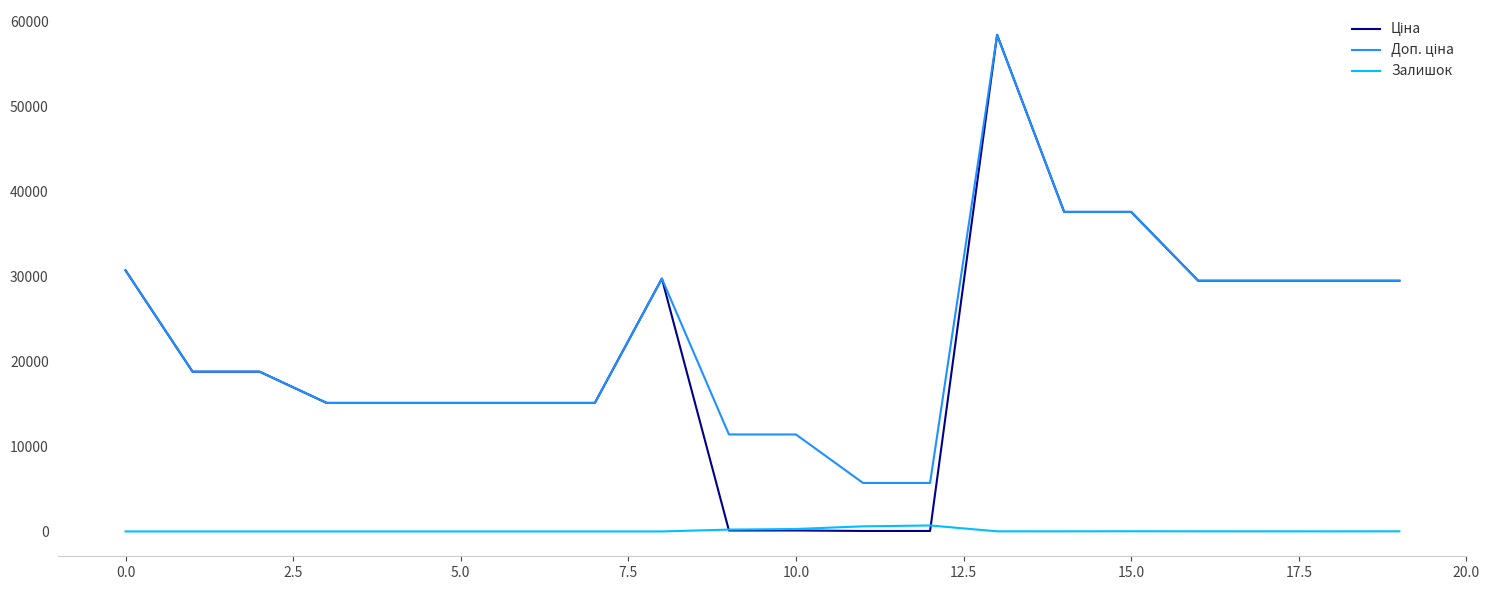

How many lines are shown in the chart?

3